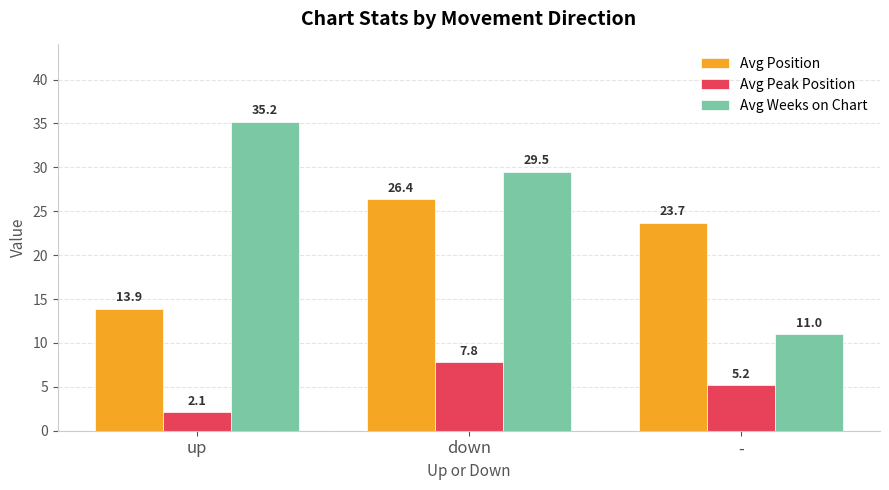

Where does the Avg Position series first go above 23?

down